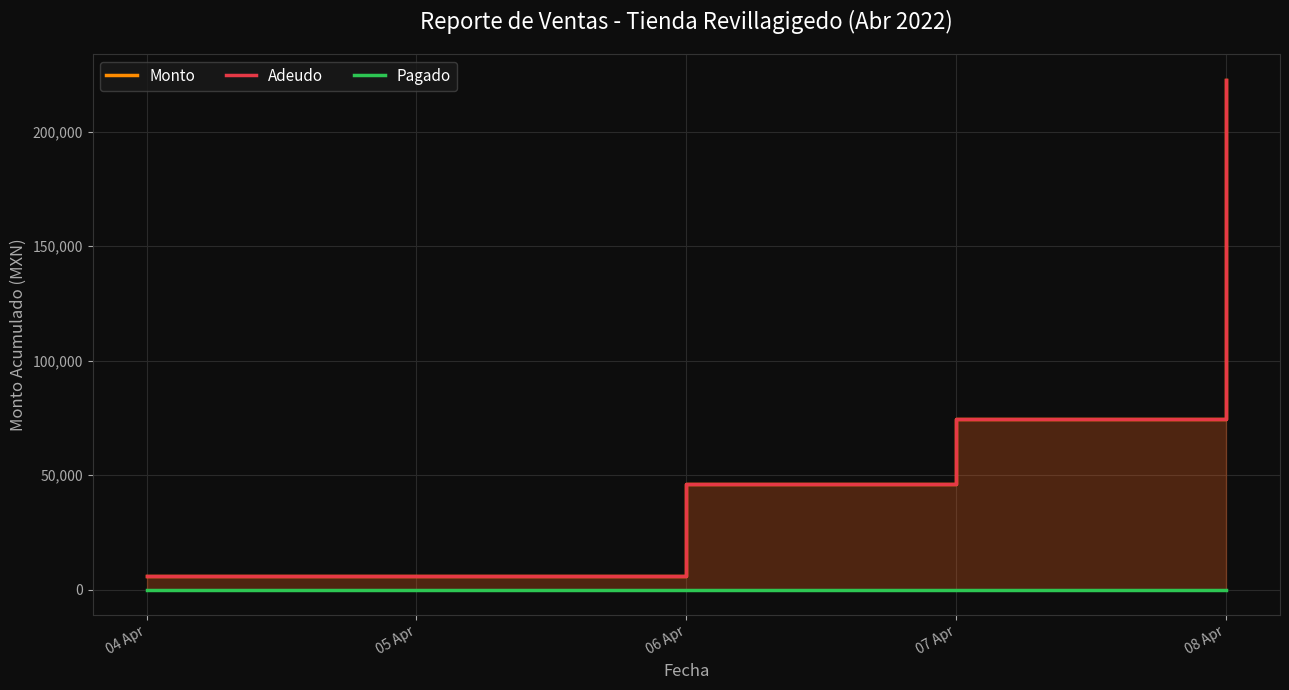

Is the value of Adeudo at 04 Apr greater than the value of Monto at 04 Apr?

No